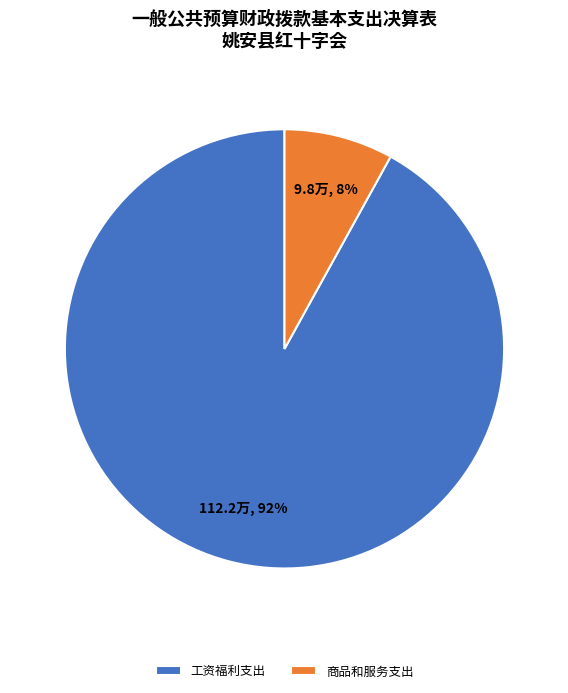

How many segments does this pie chart have?

2